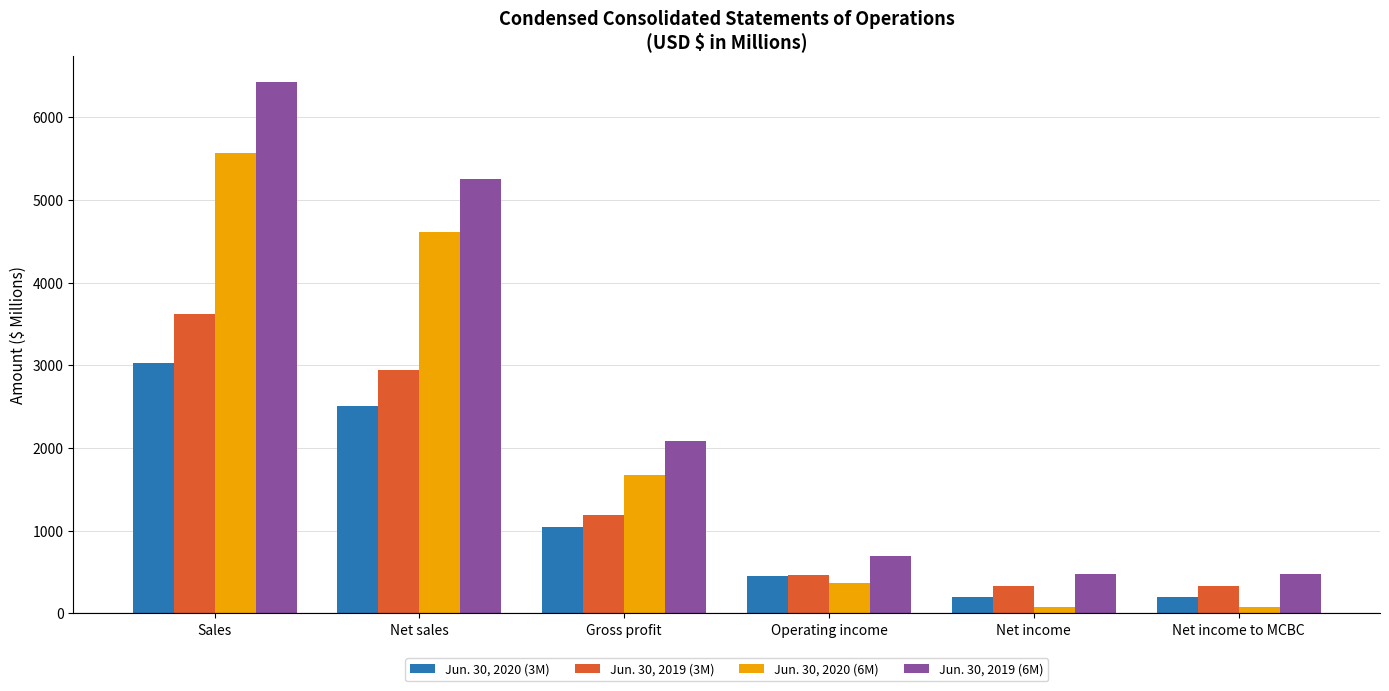

True or false: Jun. 30, 2019 (6M) has a value of 5251.6 at Net sales.

True